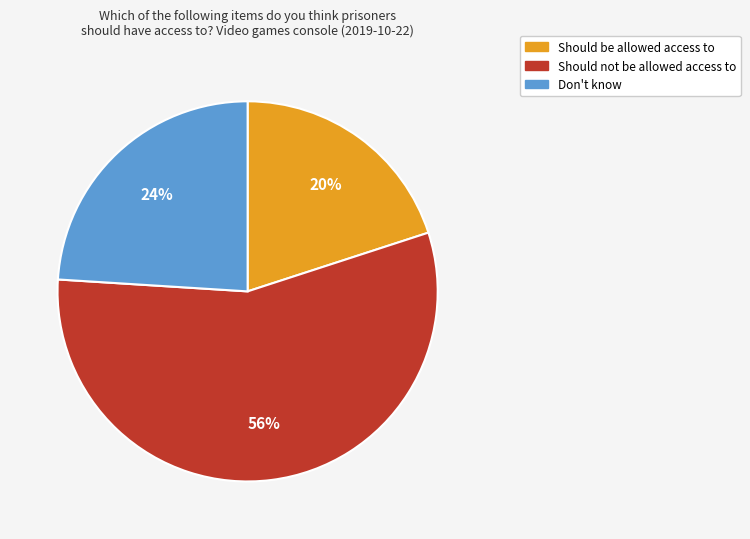

To the nearest percent, what is the difference between the Don't know and Should be allowed access to slice percentages?

4%